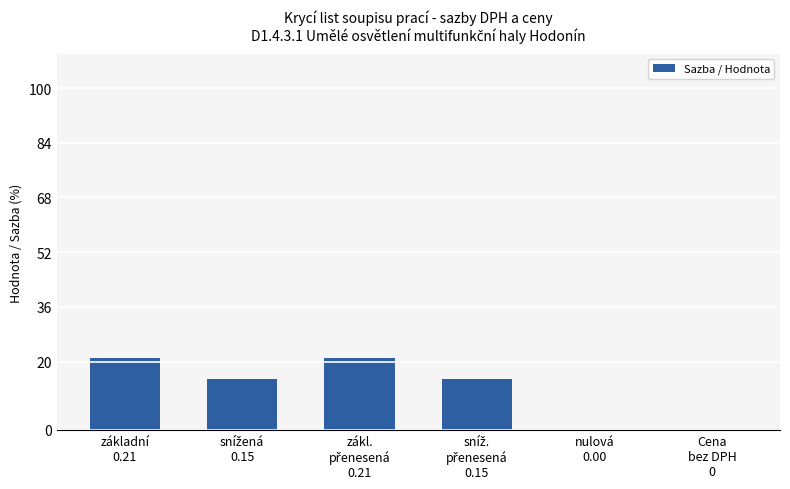

How many categories are shown in the chart?

6